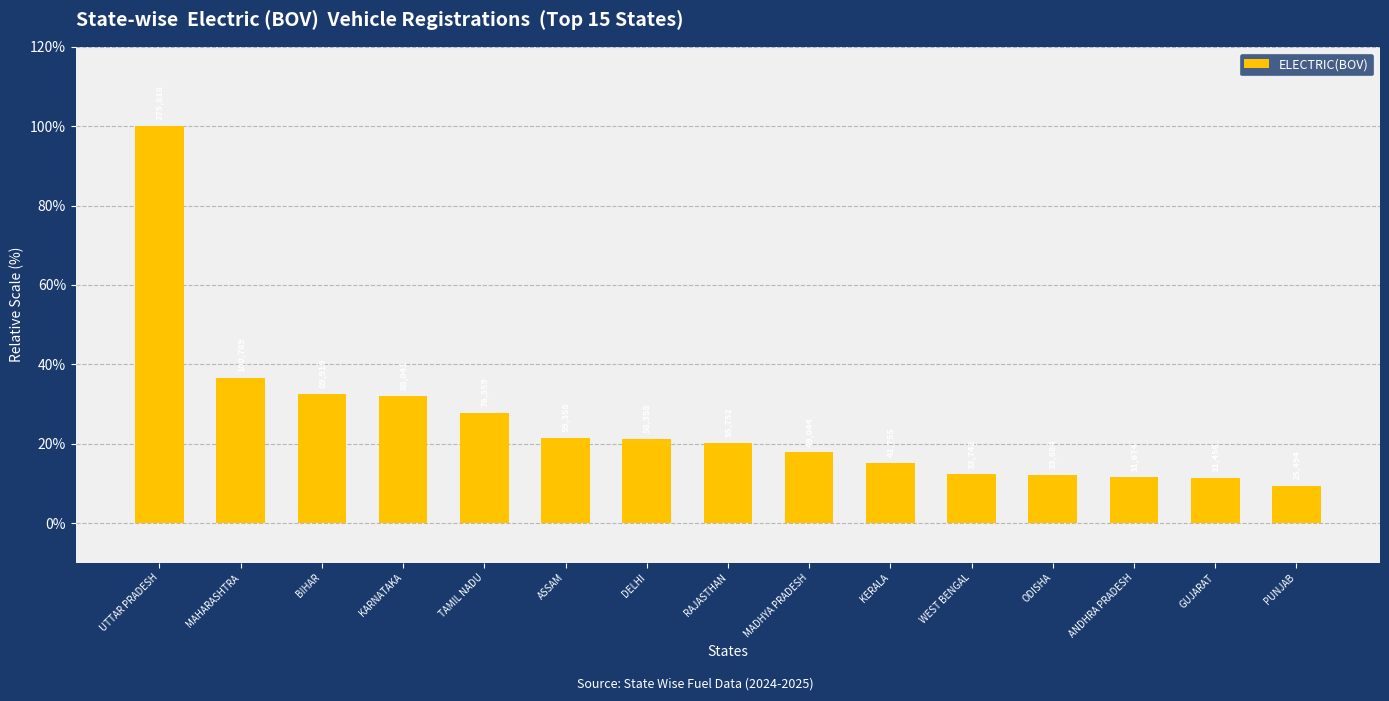

The chart shows a value of 5.2 at ODISHA. True or false?

False